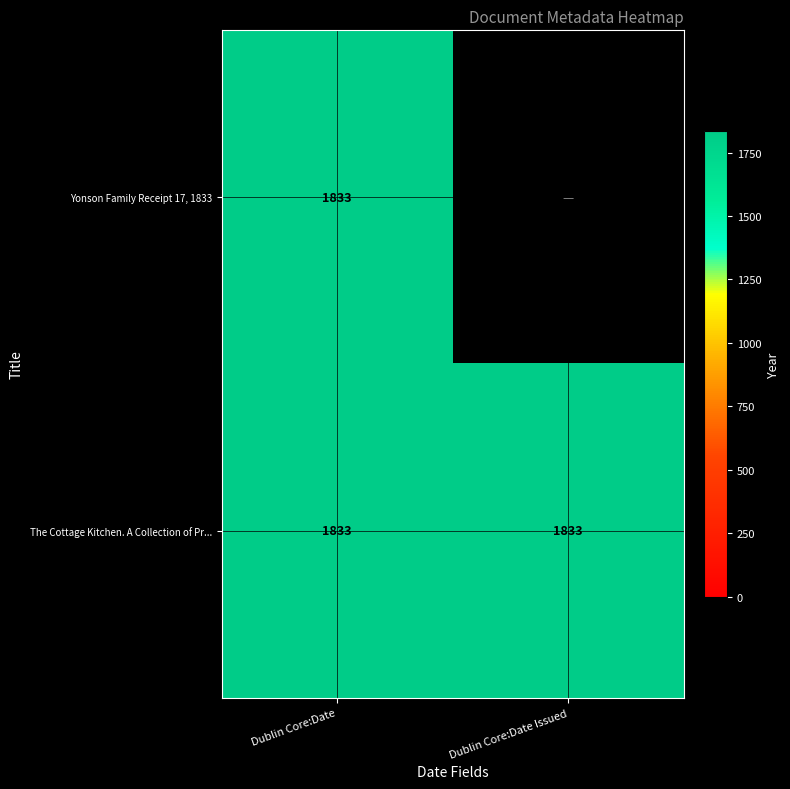

What is the sum of all The Cottage Kitchen. A Collection of Pr... values?

3666